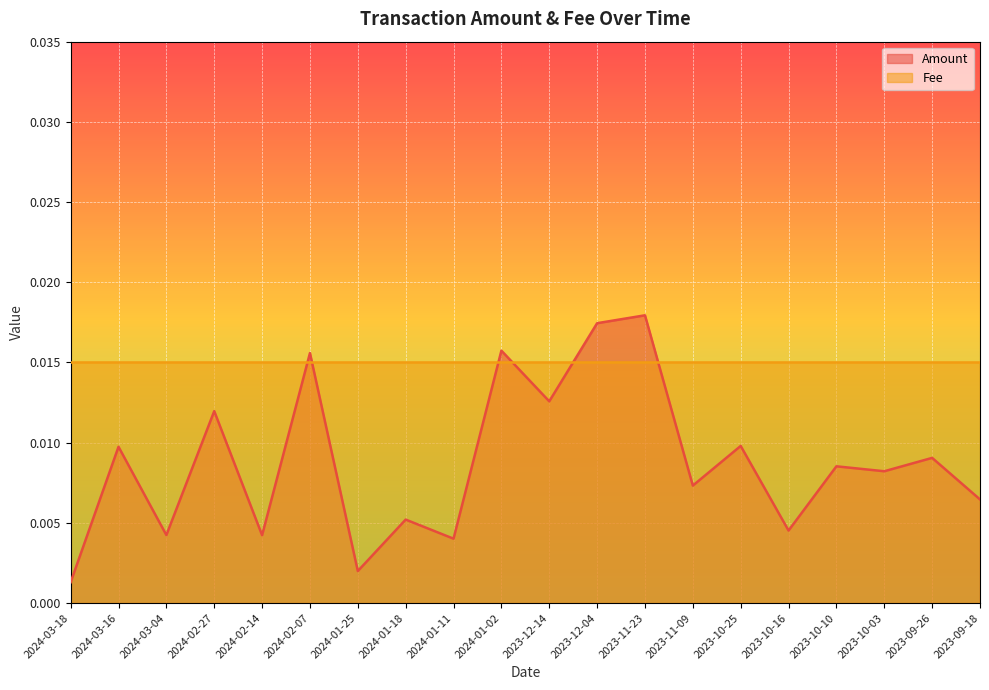

Where is the first local minimum?

2024-03-04